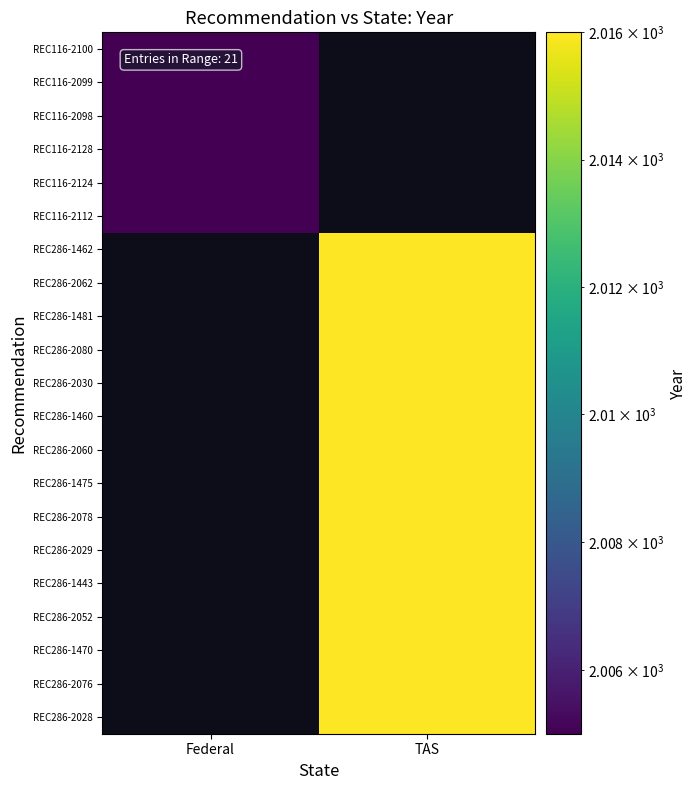

Which series has the largest range (max minus min)?

REC286-1462